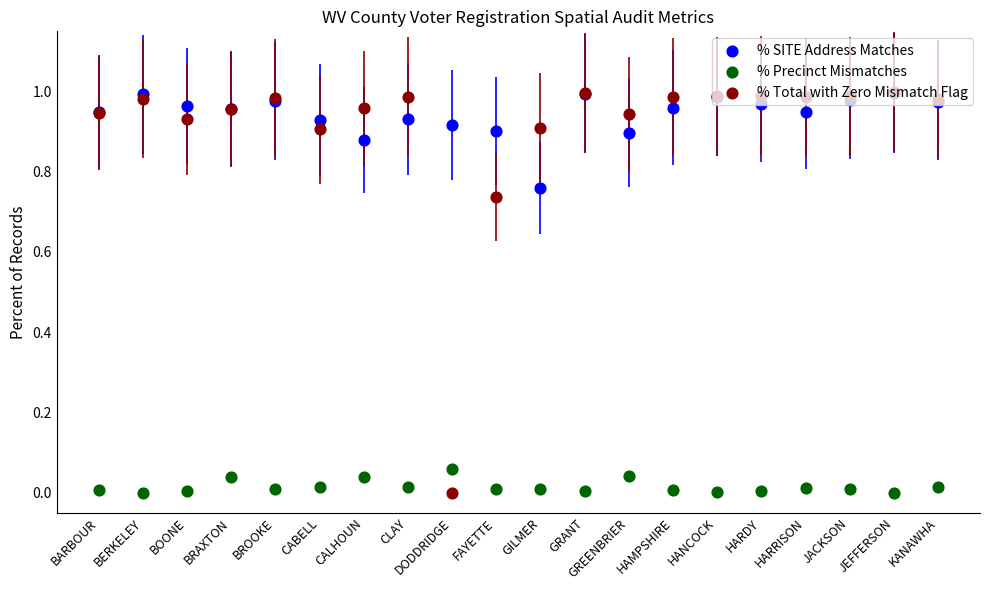

Which series contains the lowest Y value?

% Precinct Mismatches